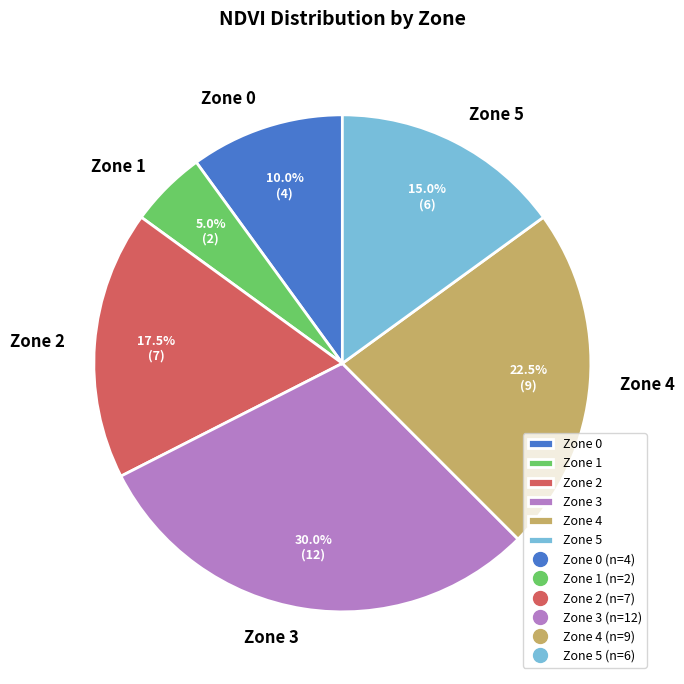

What portion of the pie excludes Zone 3?

70.0%